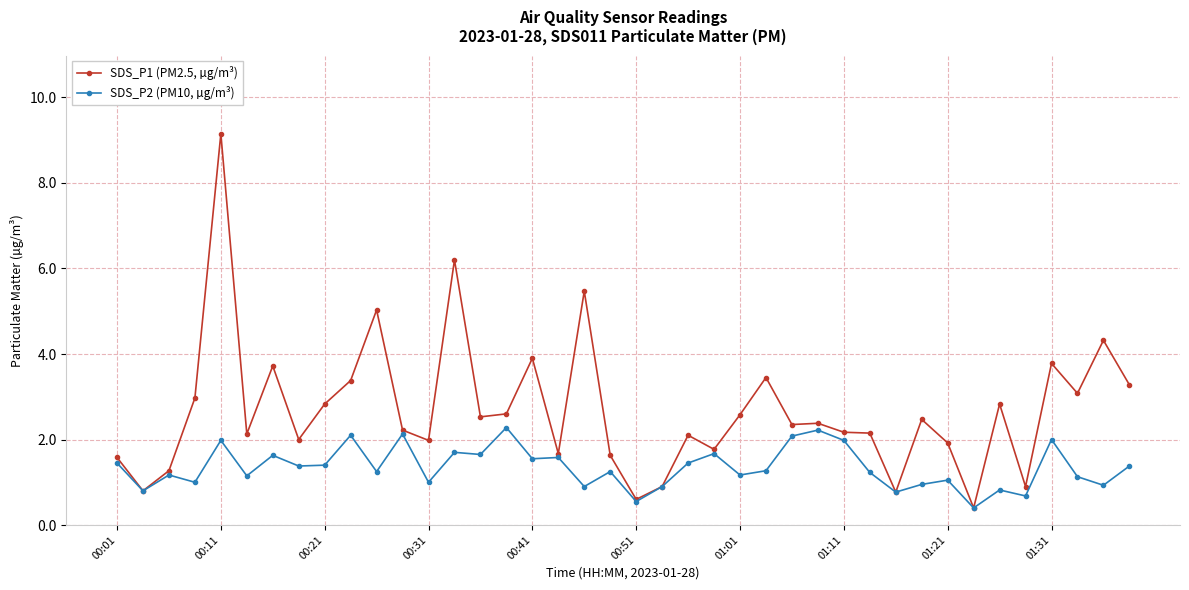

In SDS_P2 (PM10, µg/m³), how many points are lower than both neighbors (excluding endpoints)?

15